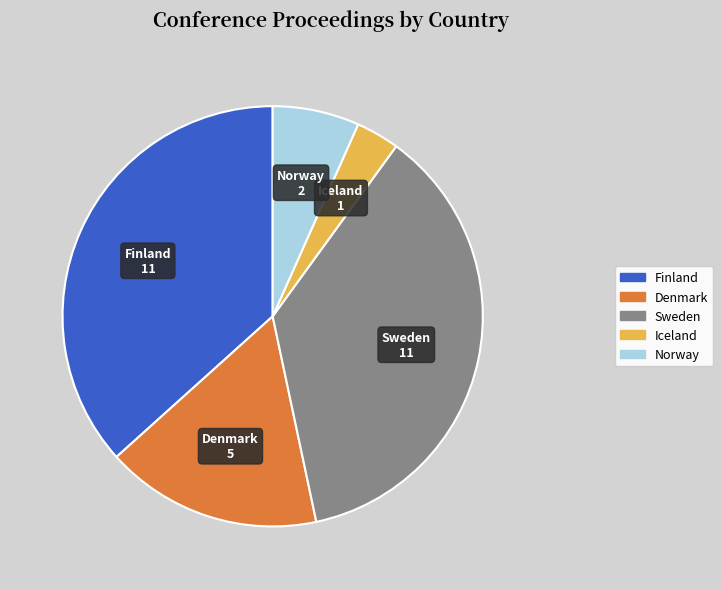

Between Norway and Iceland, which is larger?

Norway